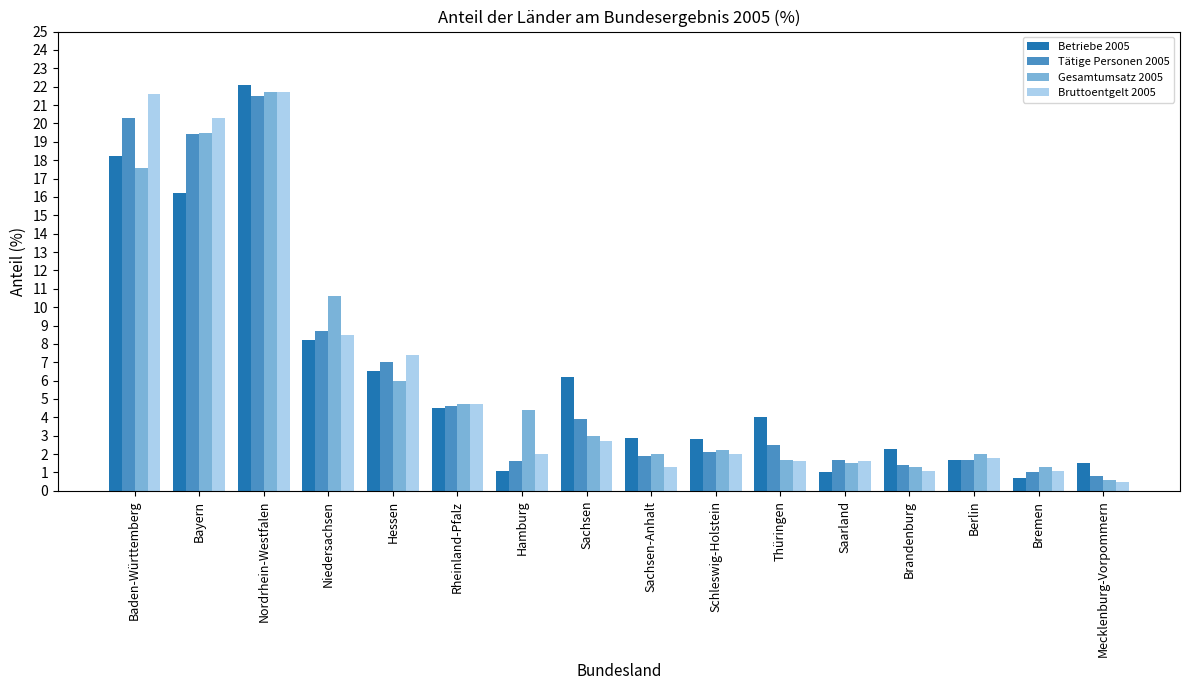

What is the difference between the maximum and minimum values in the Betriebe 2005 series?

21.4